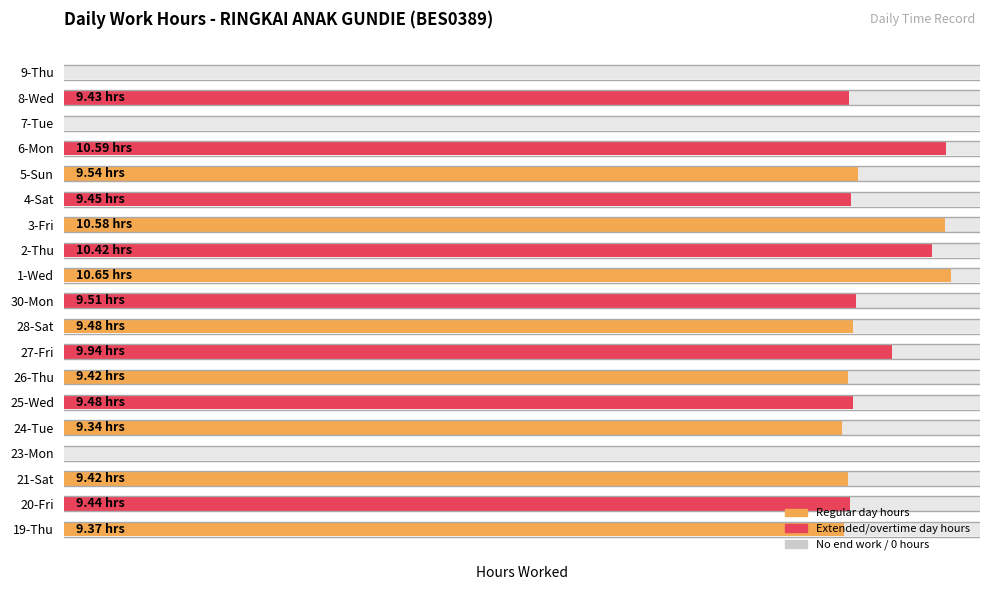

The chart shows a value of 7.3 at 23-Mon. True or false?

False